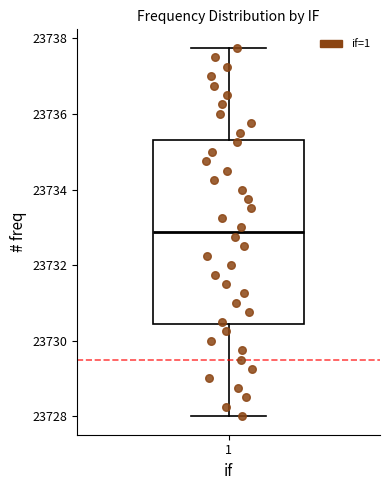

Read this box plot against the y-axis: the position of the median line, the range covered by the box, and the ends of both whiskers. The values are not printed on the chart, so give them approximately, as read against the axis.

median 23732.8, box 23730.4 to 23735.4, whiskers 23728.0 to 23737.8